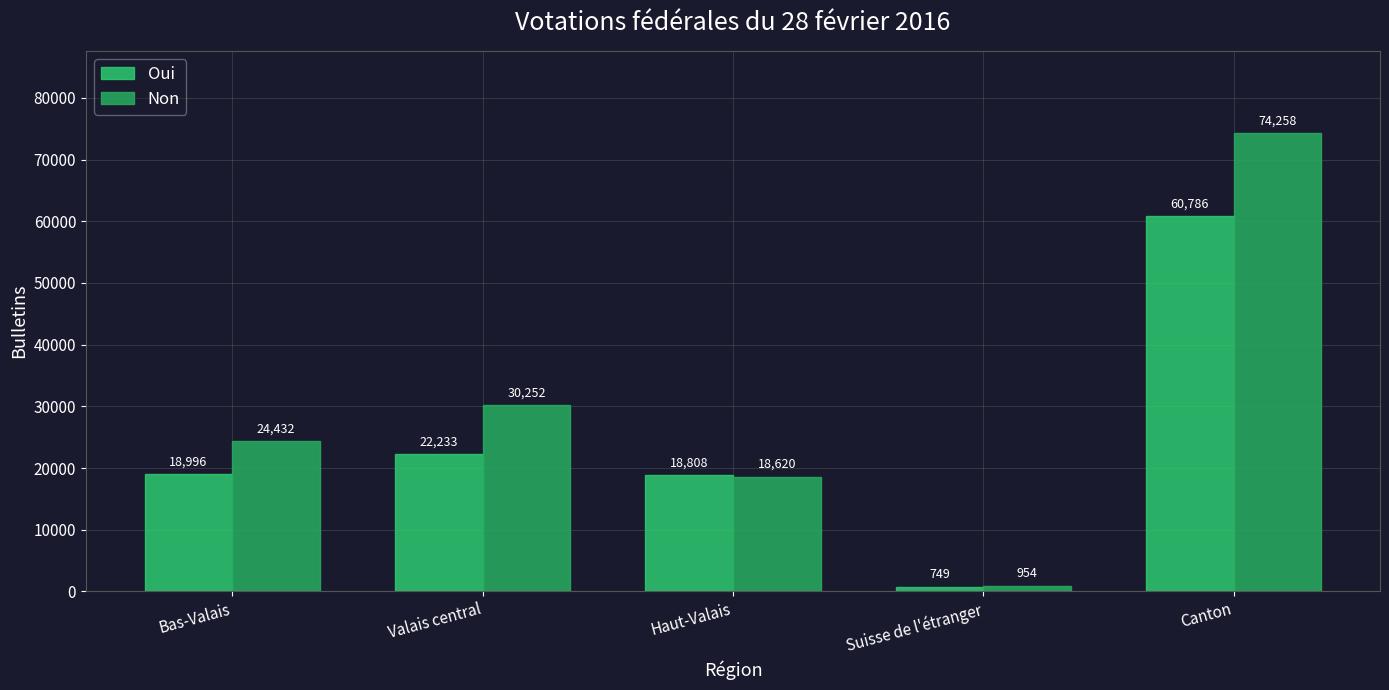

Which label corresponds to the largest value in the chart?

Canton